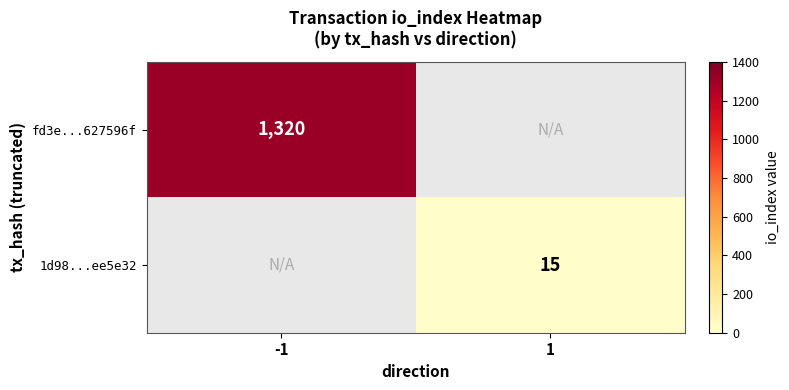

True or false: fd3e...627596f has a value of 1320 at -1.

True